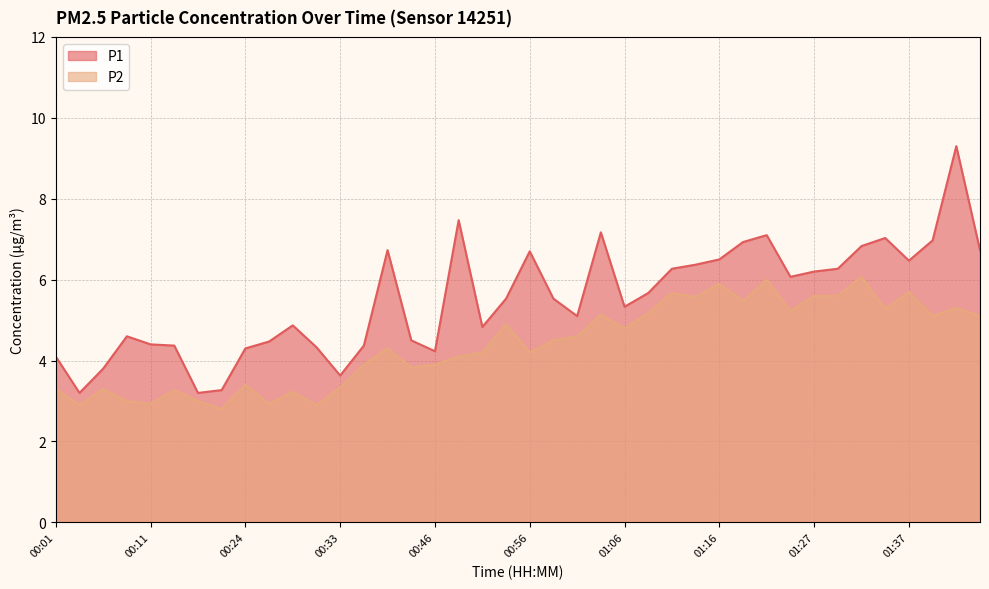

What is the sum of all P1 values?

220.7